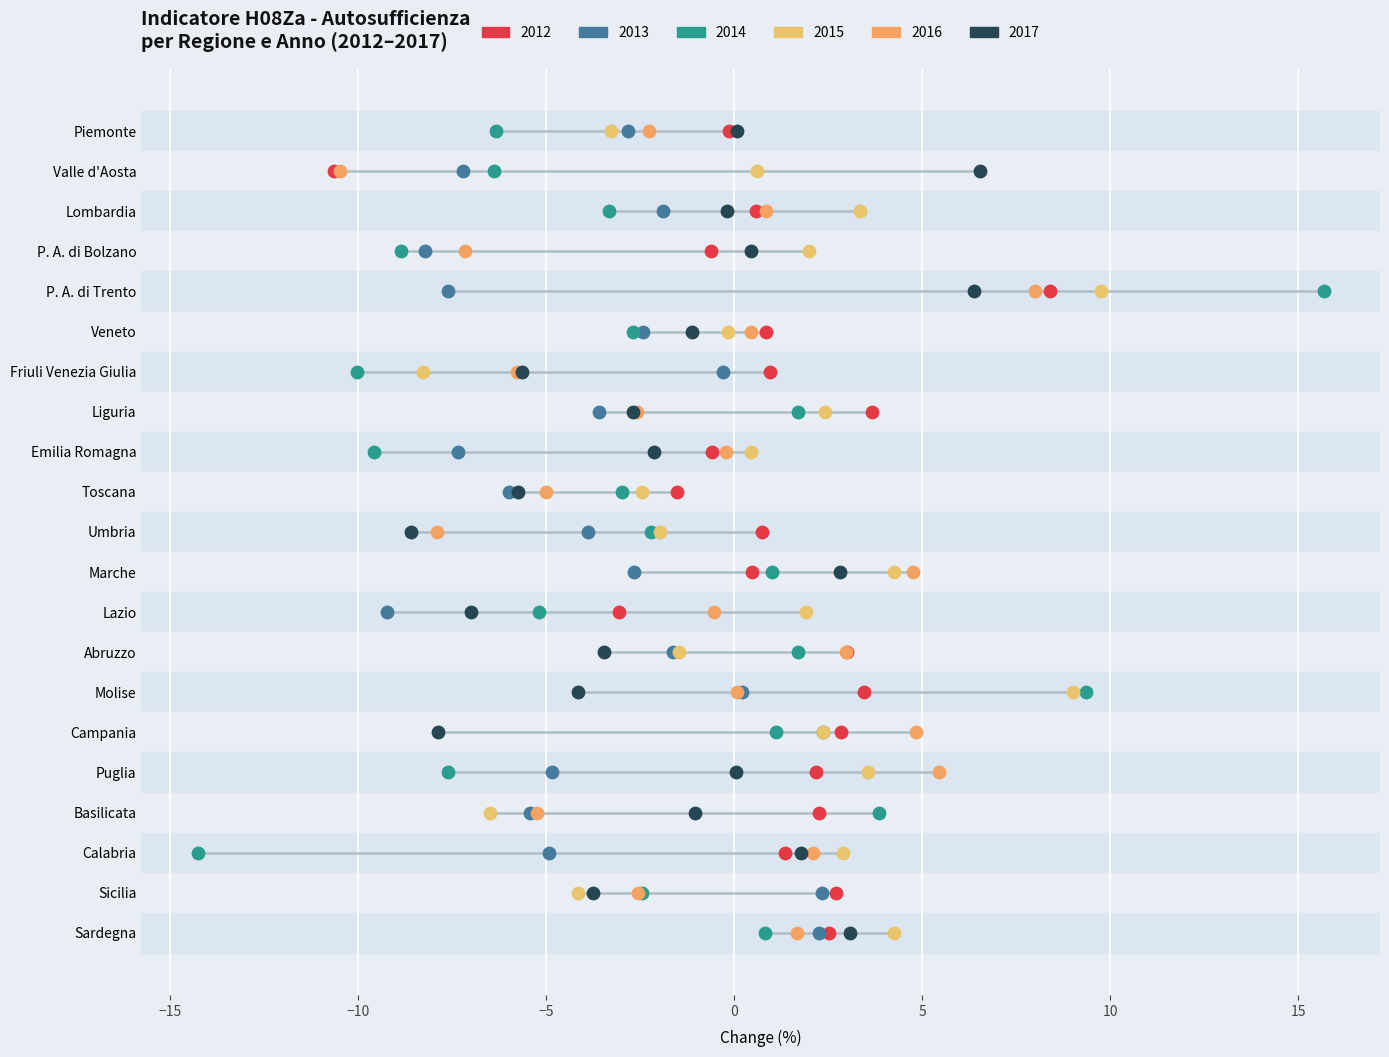

What are all the series names shown in the legend?

2012, 2013, 2014, 2015, 2016, 2017